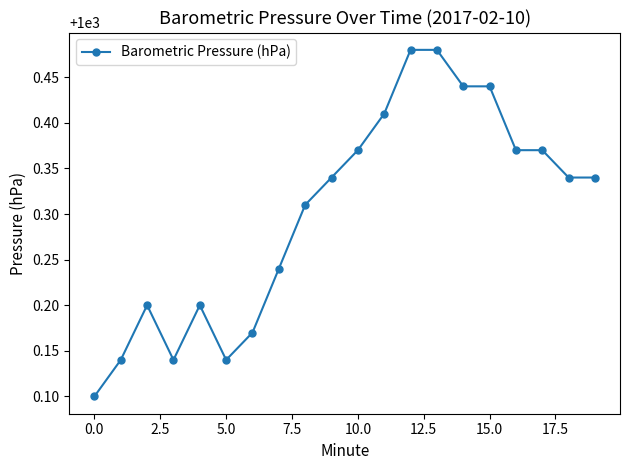

Count the values in the range 1000 to 1001.

20